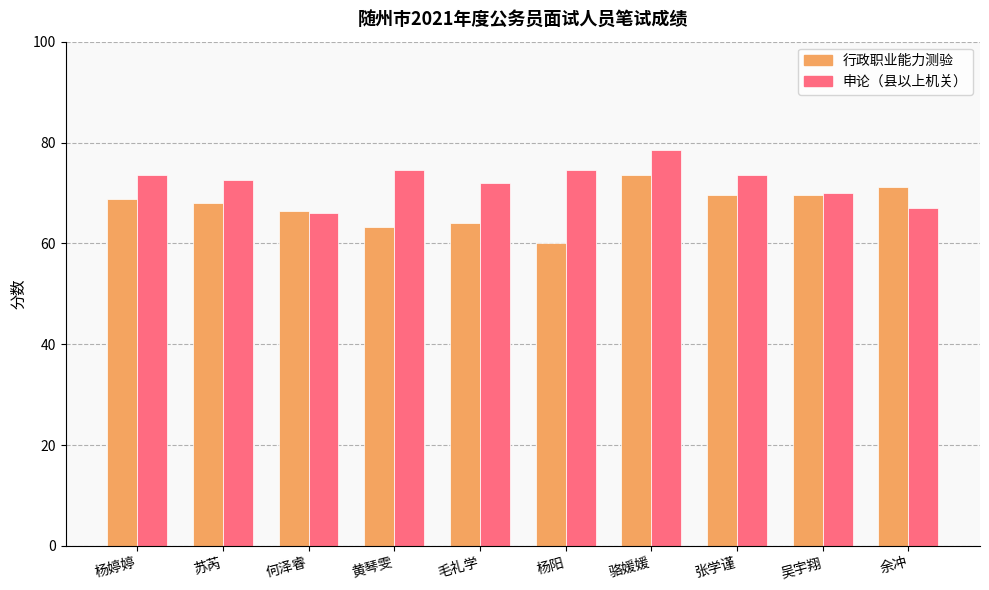

What is the difference between the maximum and minimum values in the 申论（县以上机关） series?

12.5